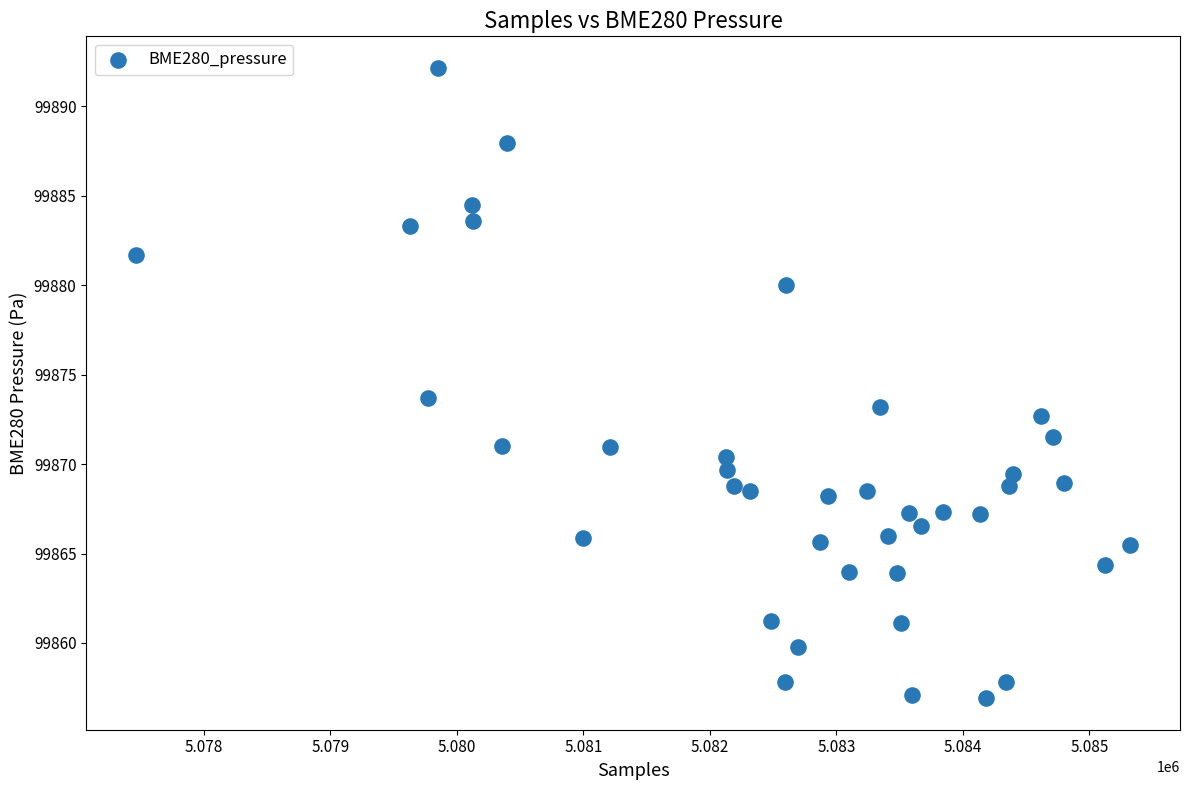

What is the range of X values (max minus min)?

7859.0